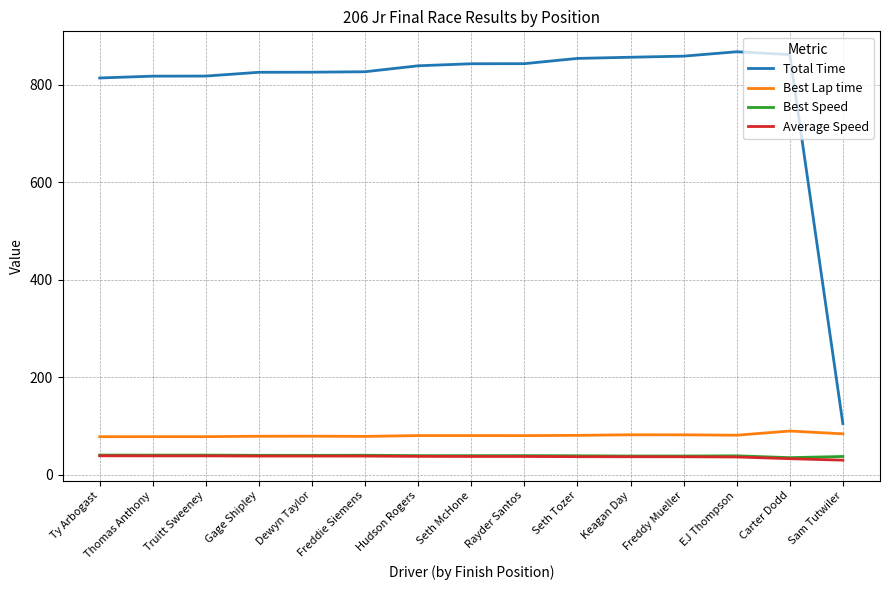

What position from the right is Hudson Rogers?

9